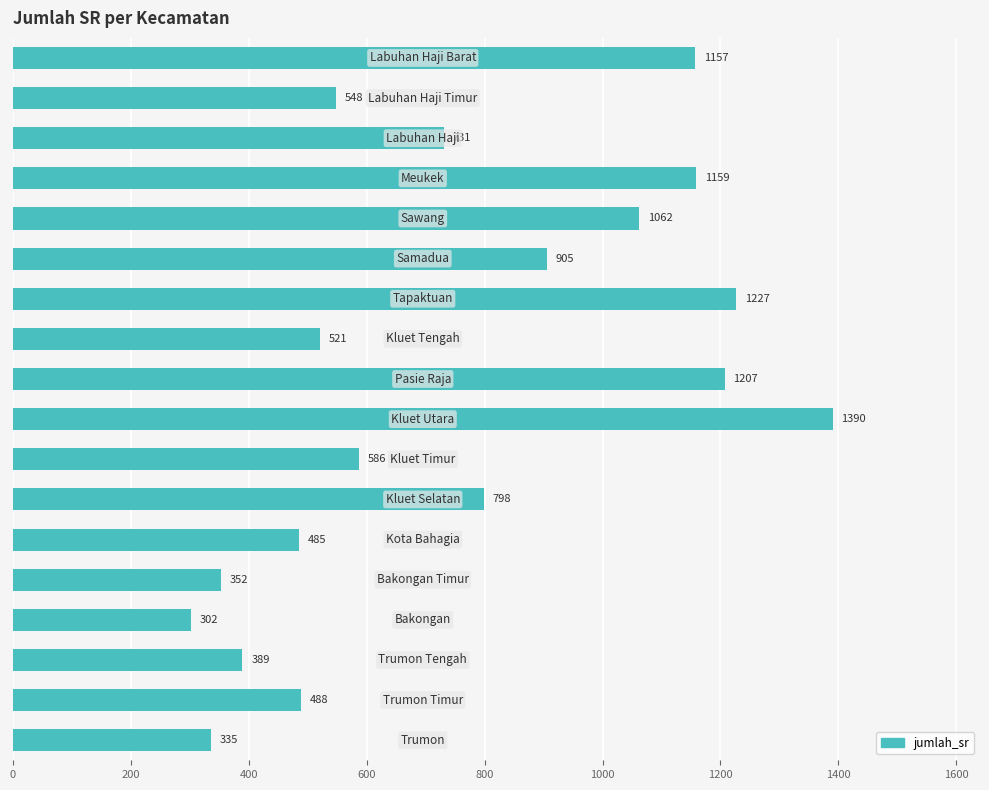

What is the maximum value shown in the chart?

1390